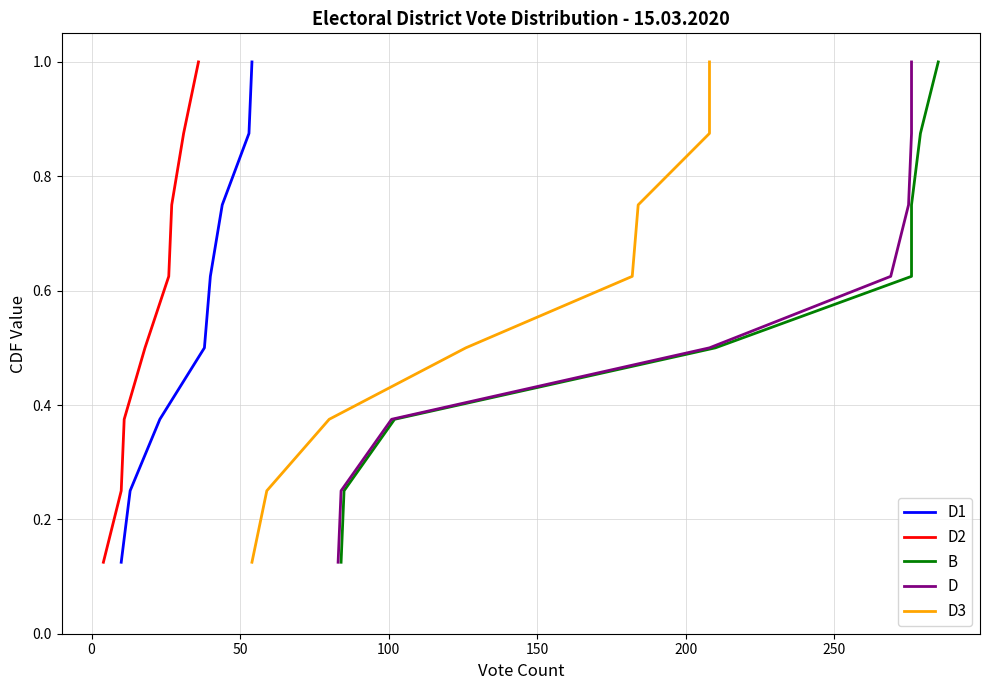

Reading left to right, transcribe all the data shown in this chart.

D1: 0.1	0.2	0.4	0.5	0.6	0.8	0.9	1.0
D2: 0.1	0.2	0.4	0.5	0.6	0.8	0.9	1.0
B: 0.1	0.2	0.4	0.5	0.6	0.8	0.9	1.0
D: 0.1	0.2	0.4	0.5	0.6	0.8	0.9	1.0
D3: 0.1	0.2	0.4	0.5	0.6	0.8	0.9	1.0